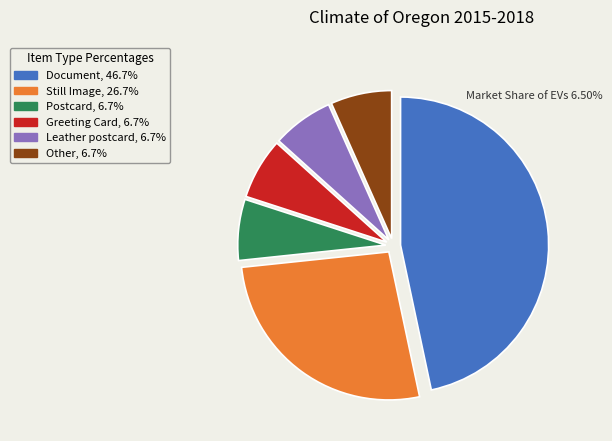

Which category has the biggest portion of the pie?

Document